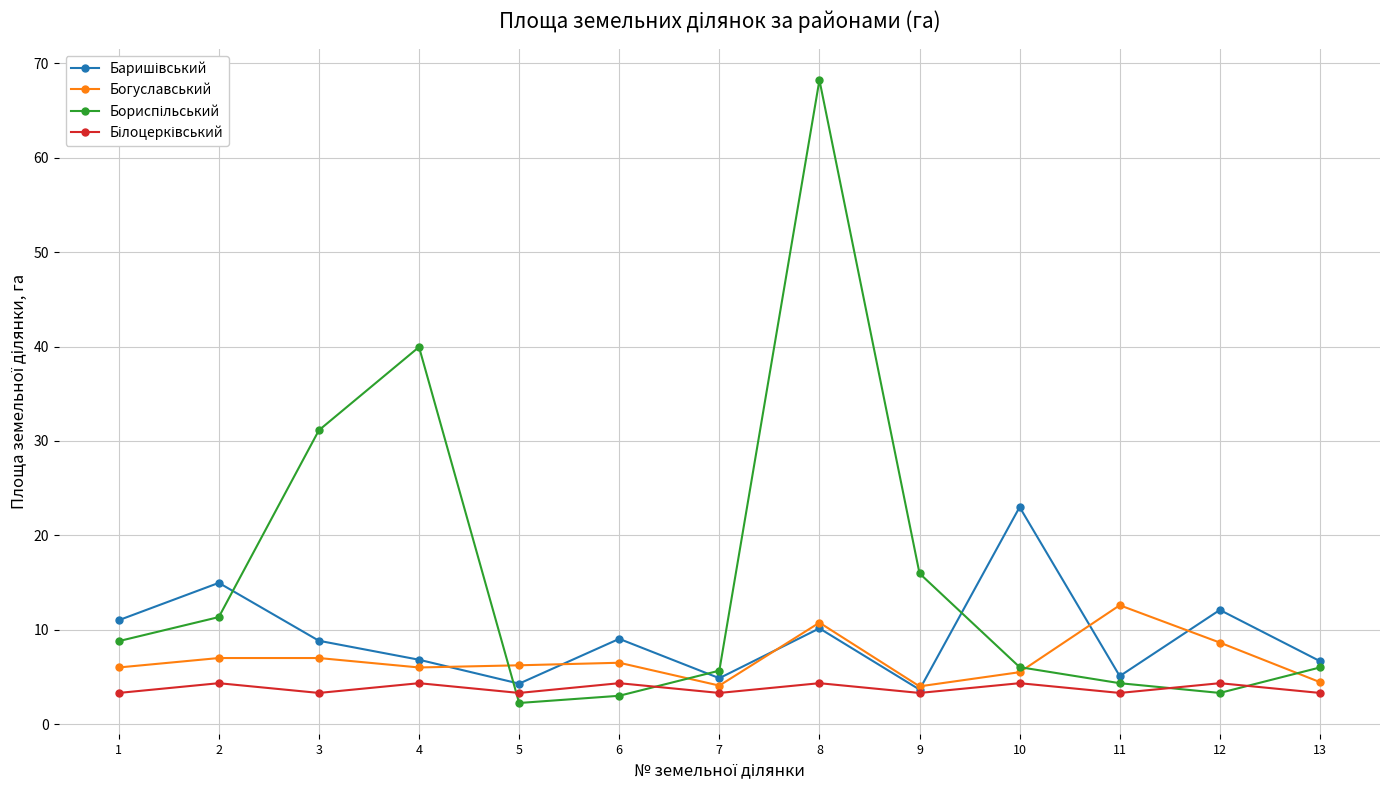

What is the total value across all series at 3?

50.3